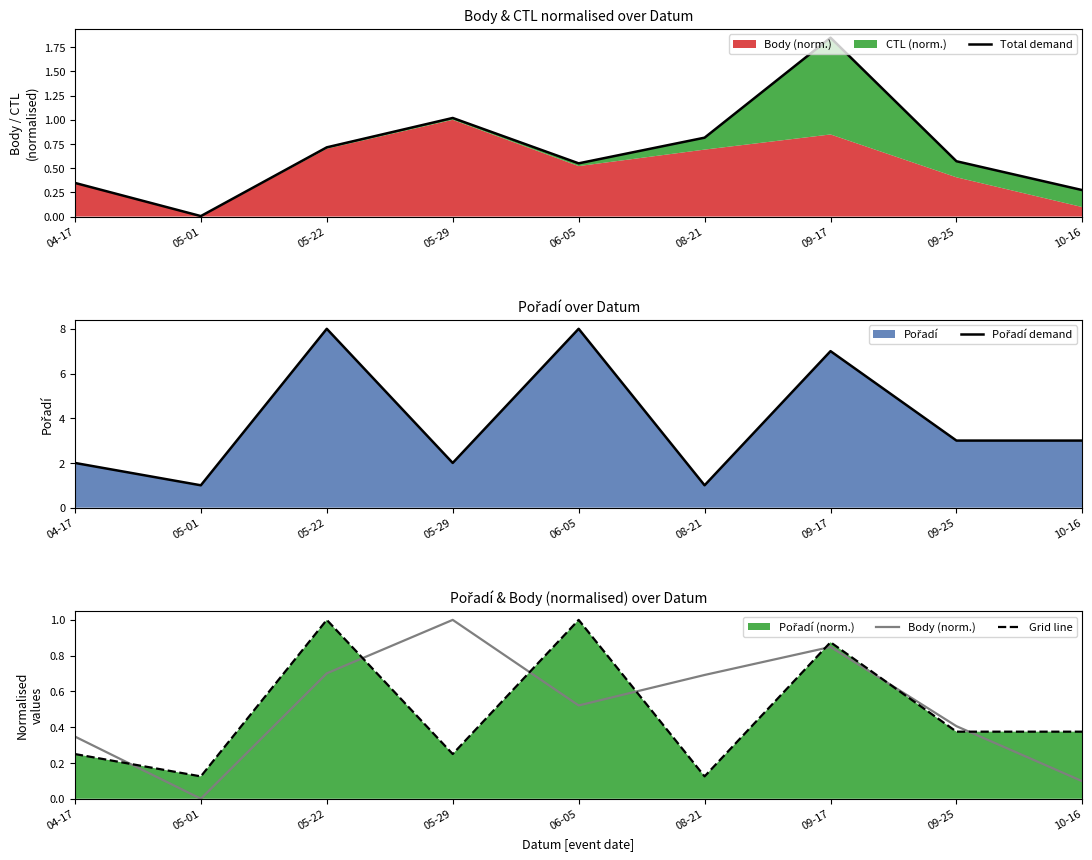

Reading left to right, transcribe all the data shown in this chart.

Total demand: 0.3	0.0	0.7	1.0	0.6	0.8	1.8	0.6	0.3
Pořadí demand: 2.0	1.0	8.0	2.0	8.0	1.0	7.0	3.0	3.0
Body (norm.): 0.3	0.0	0.7	1.0	0.5	0.7	0.8	0.4	0.1
Grid line: 0.2	0.1	1.0	0.2	1.0	0.1	0.9	0.4	0.4